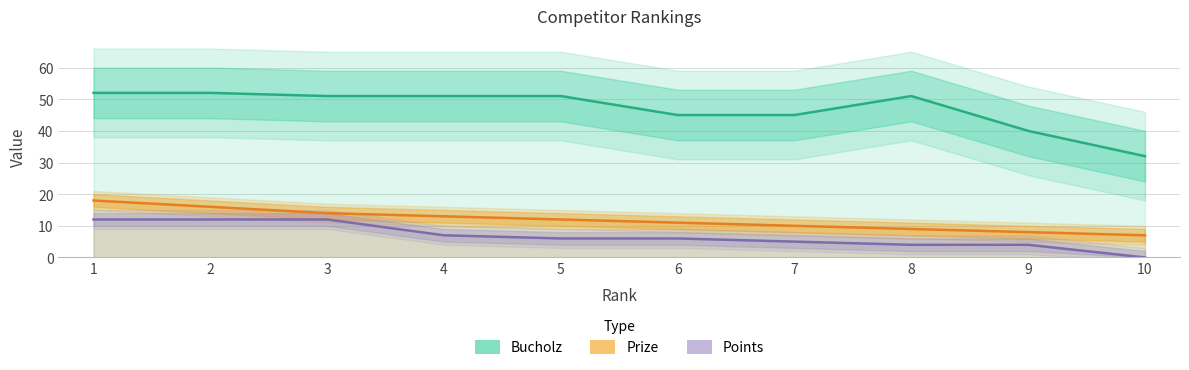

What is the difference between the Prize values at 1 and 3?

4